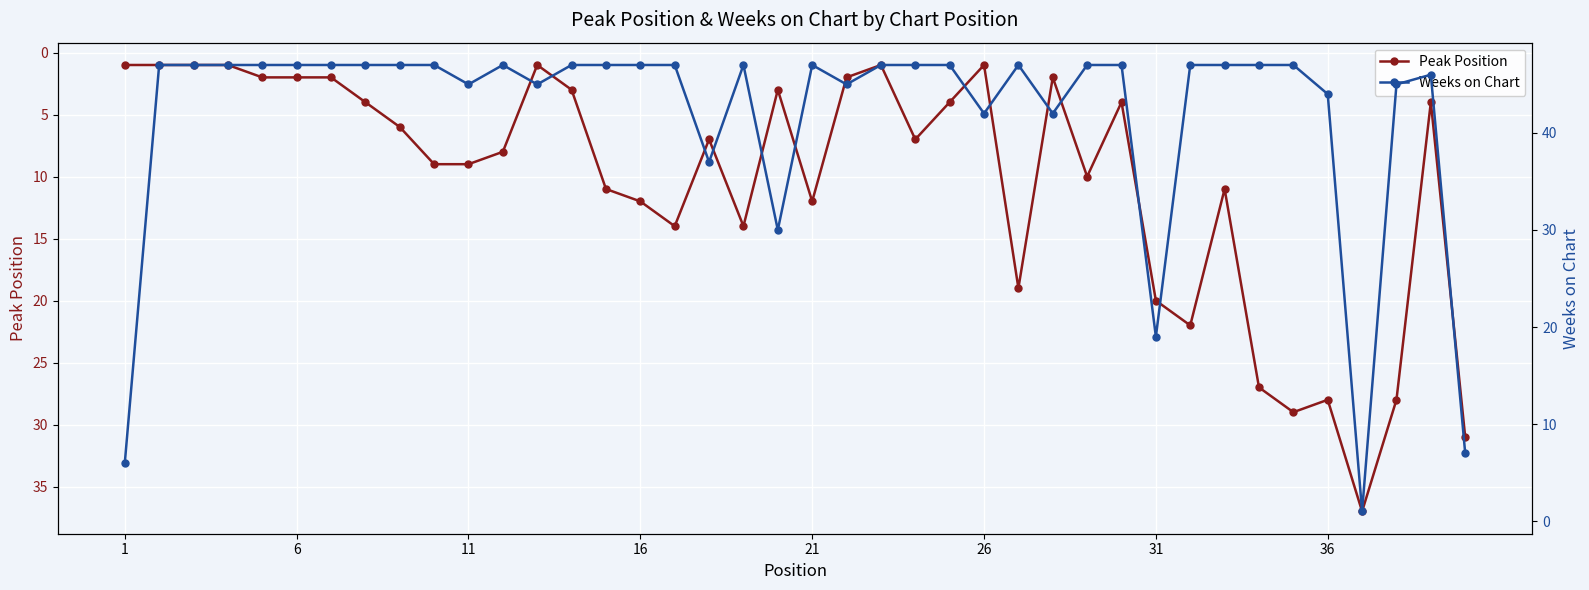

True or false: Weeks on Chart and Peak Position intersect in this chart.

True